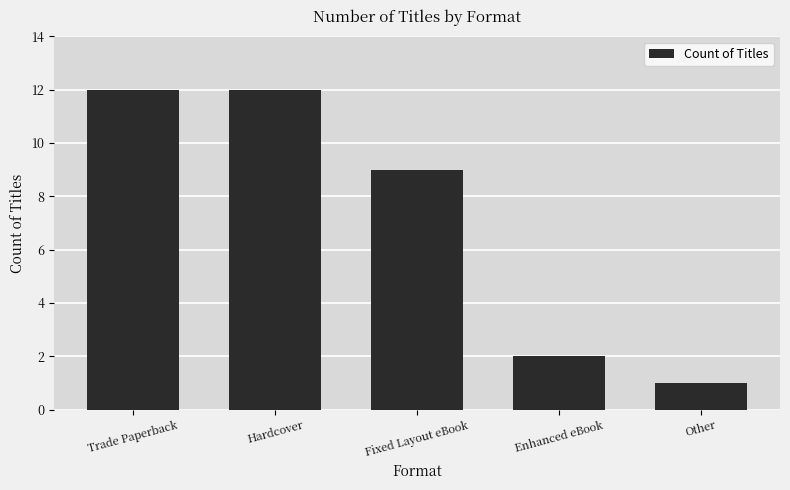

Reading left to right, list all the values displayed in this chart.

12	12	9	2	1